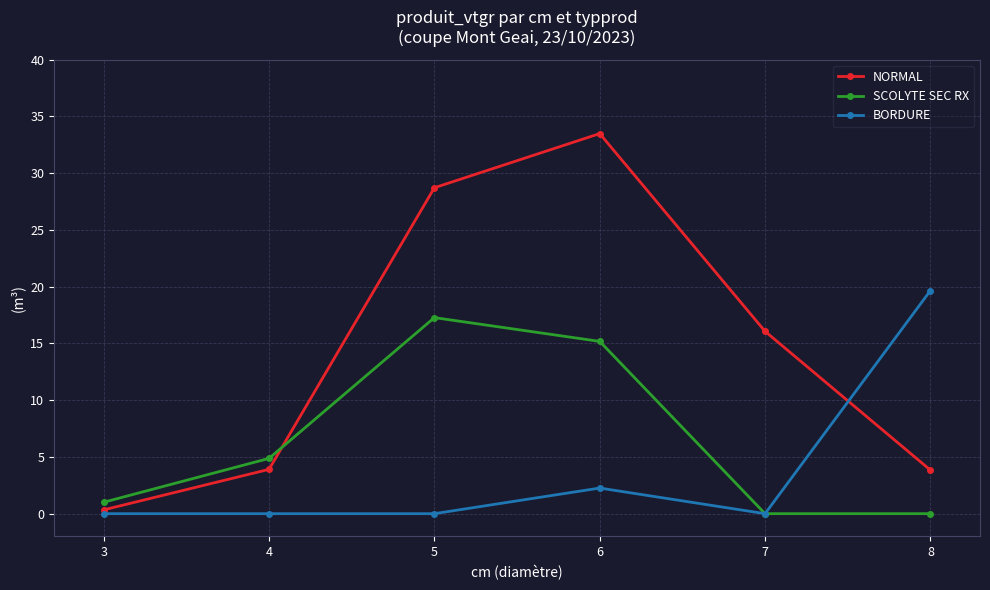

What is the difference between the maximum and minimum values in the BORDURE series?

19.6